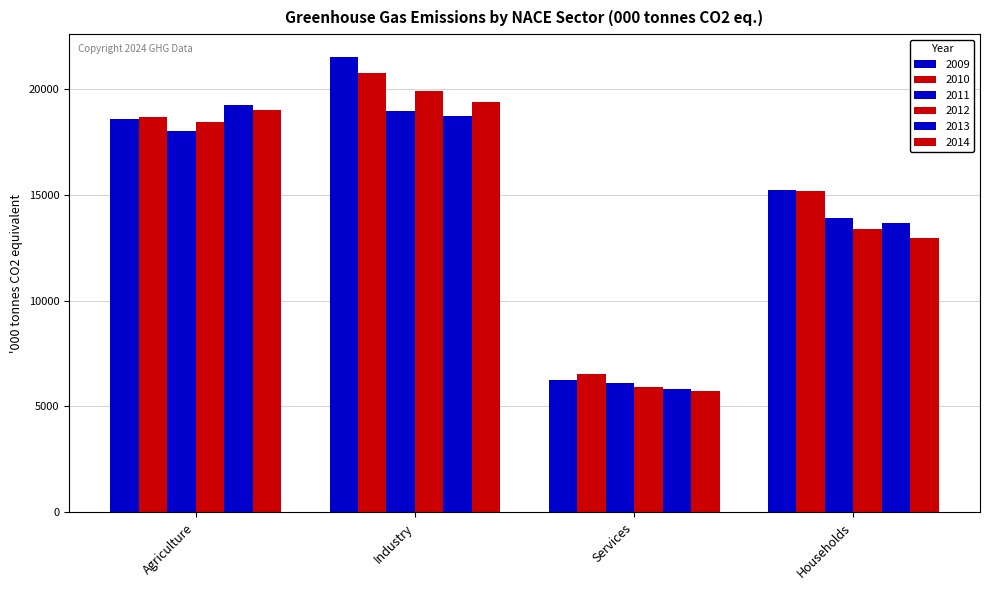

How many groups of bars are there?

4